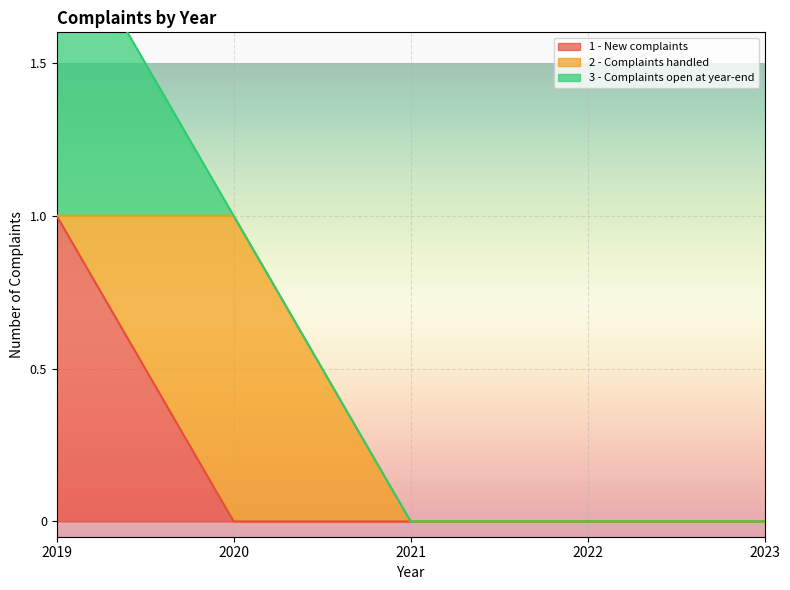

Where do 3 - Complaints open at year-end and 2 - Complaints handled first cross each other?

2019 and 2020